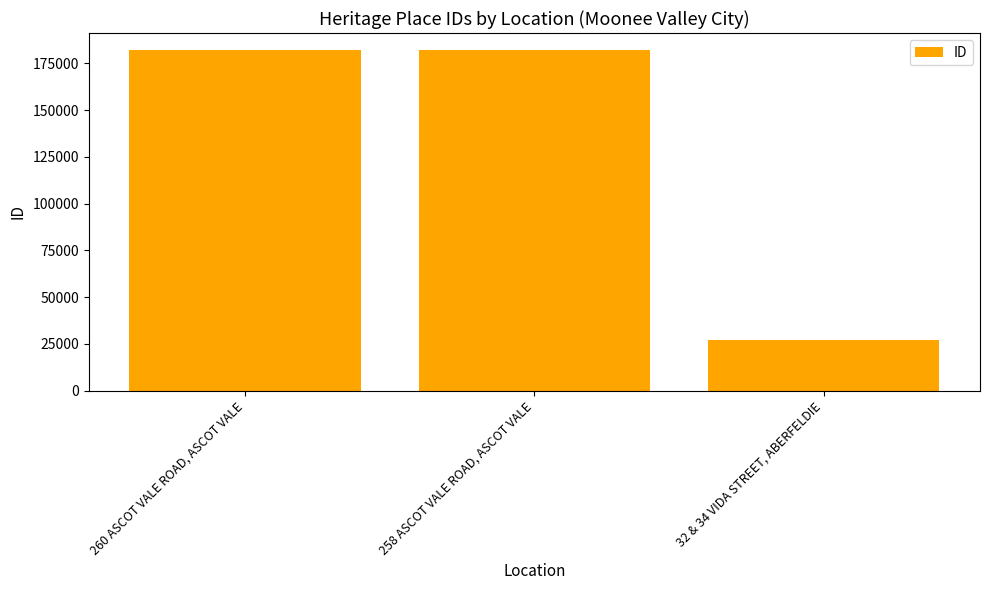

What position from the left is 260 ASCOT VALE ROAD, ASCOT VALE?

1